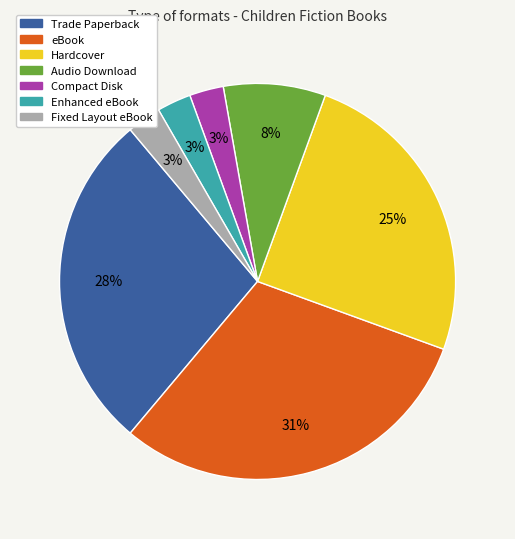

To the nearest percent, what portion does Audio Download represent?

8%